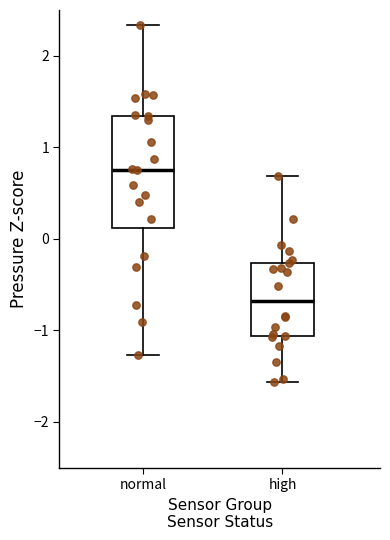

Where is the upper edge of the box for high on the y-axis? The values are not printed on the chart, so give them approximately, as read against the axis.

-0.3